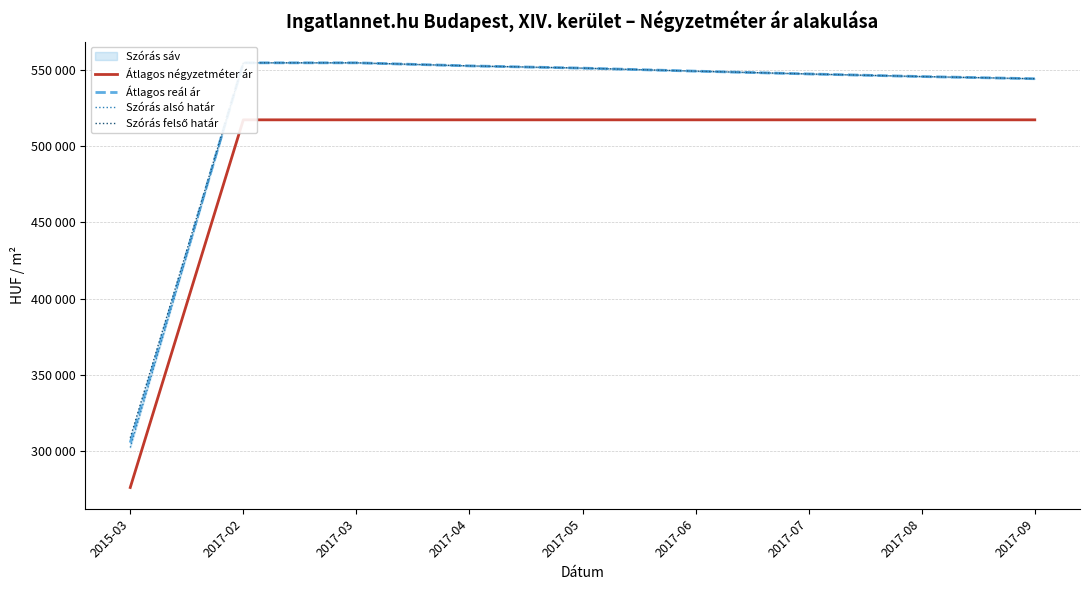

At how many categories does at least one series exceed 415924?

8